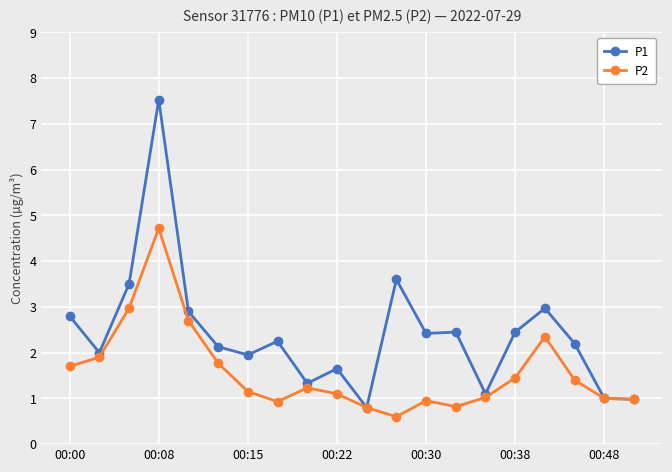

True or false: P2 has more than 1 interior local peaks.

True